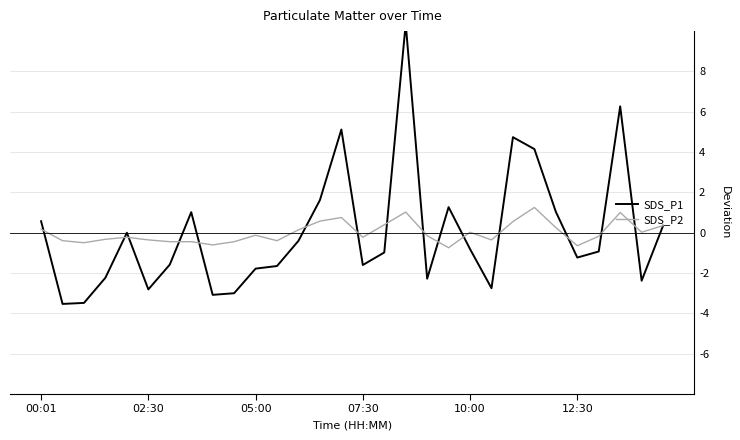

The SDS_P1 series shows -0.2 at 12. True or false?

False